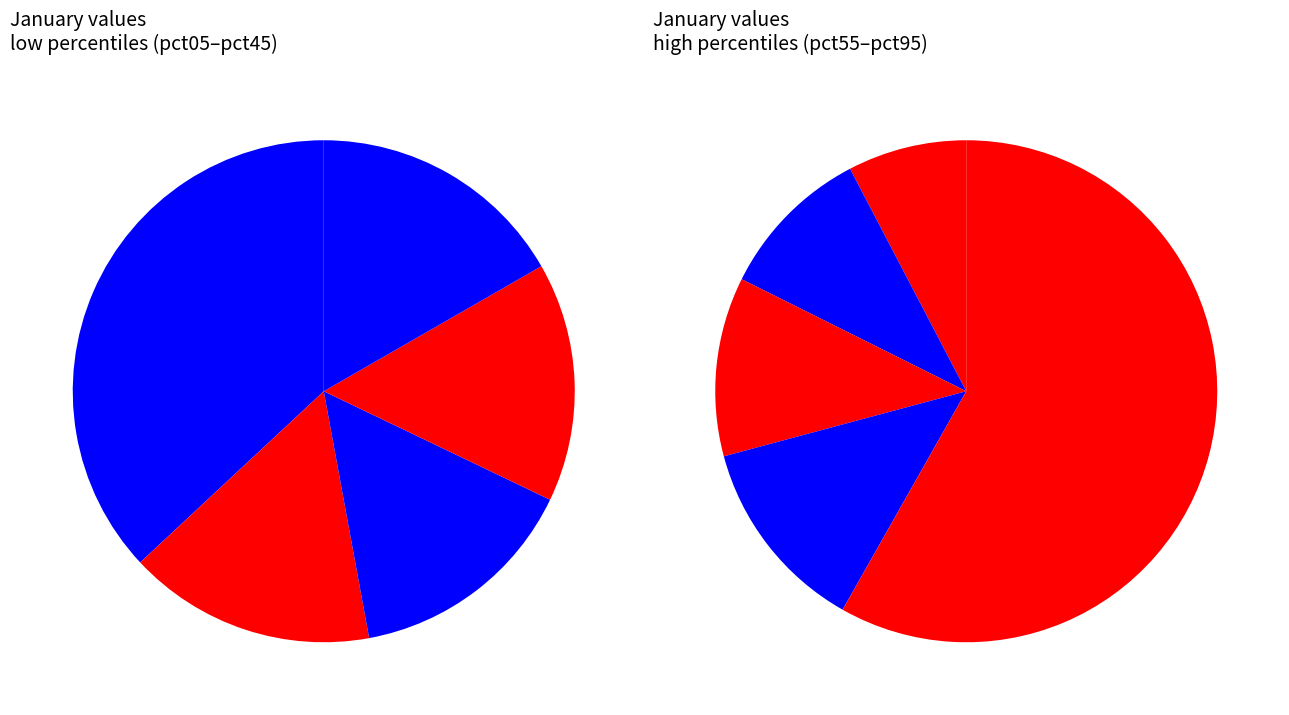

Is the sum of pct35 and pct45 greater than half?

No